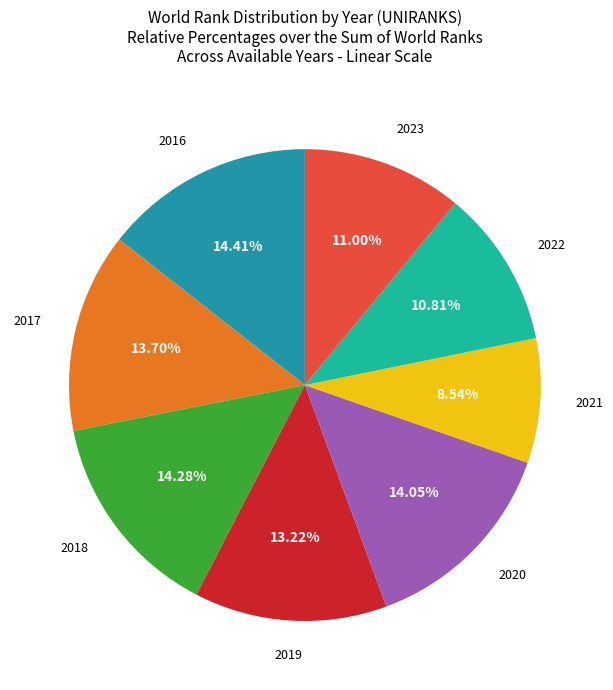

Is there any slice that represents more than half of the pie?

No